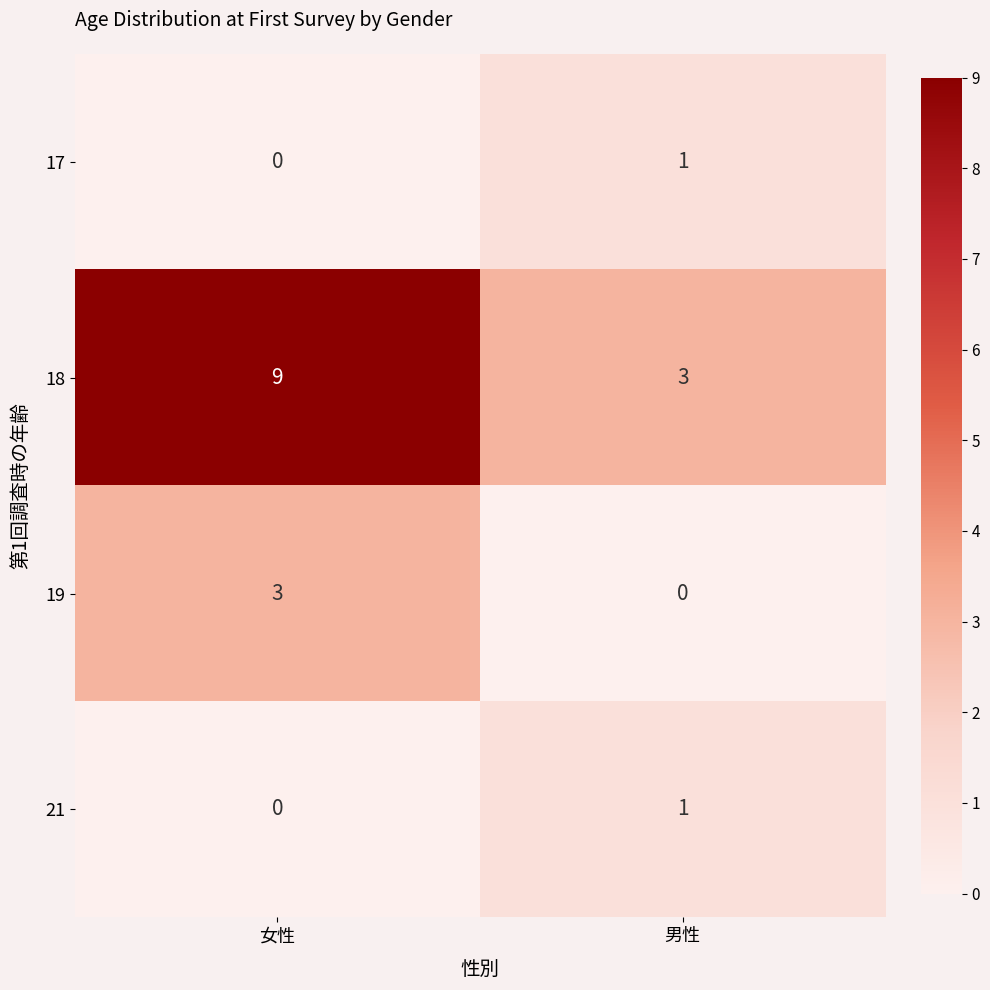

At how many categories does at least one series exceed 2?

2